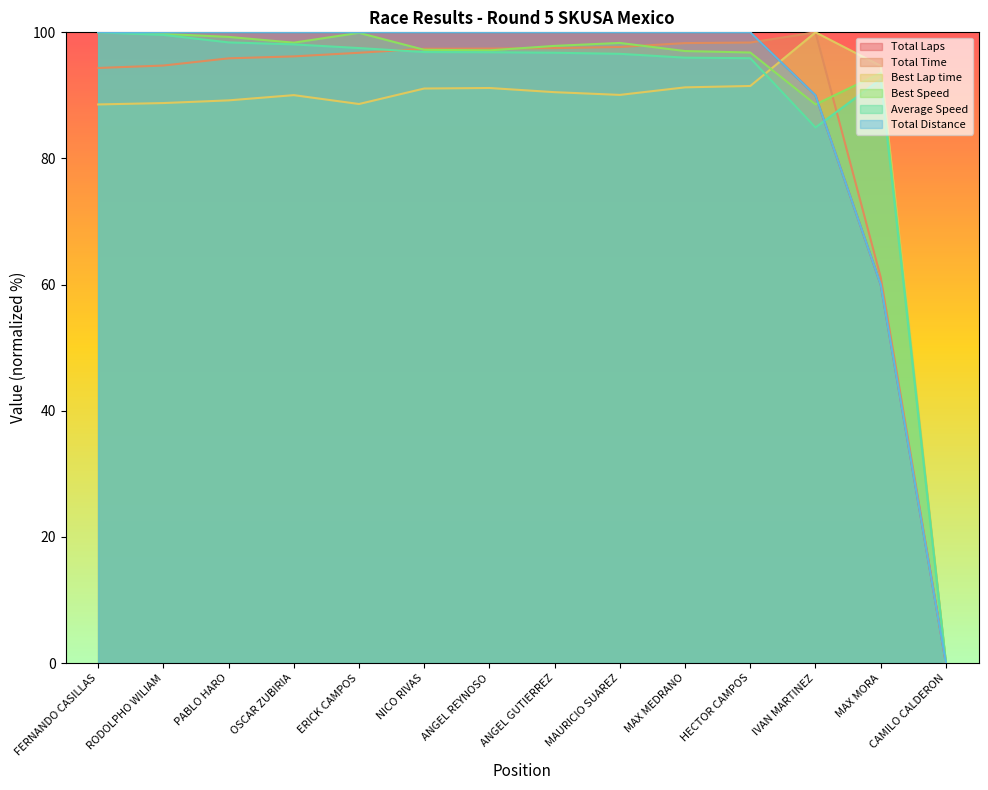

Does the chart display data point markers on the line(s)?

No